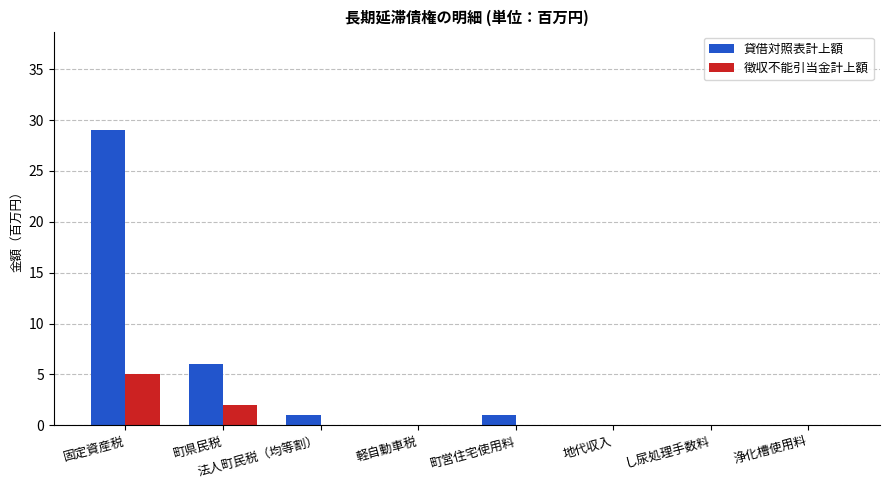

What is the sum of the 貸借対照表計上額 values at 浄化槽使用料 and 固定資産税?

29